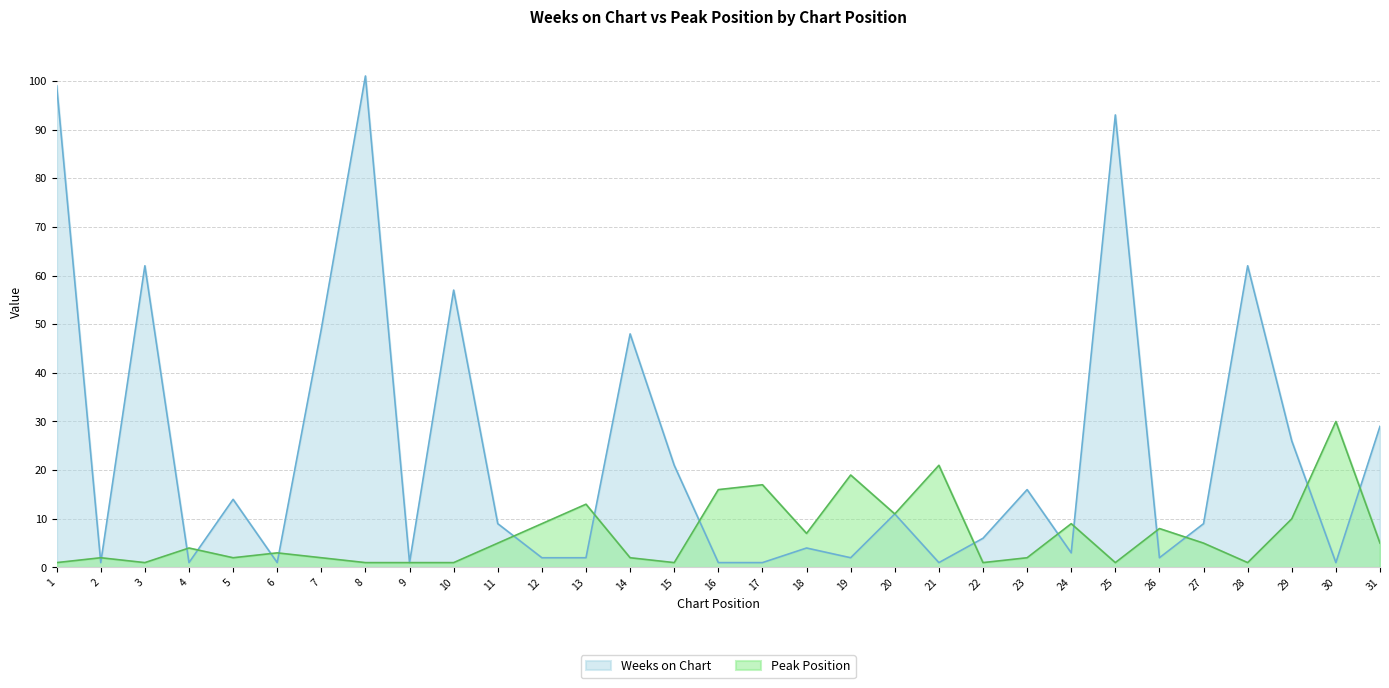

Rank the series by their maximum value, from highest to lowest.

Weeks on Chart, Peak Position